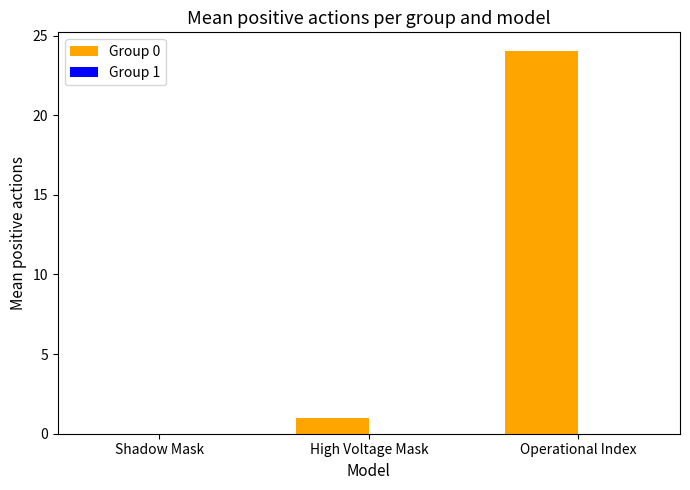

What is the maximum value shown in the chart?

24